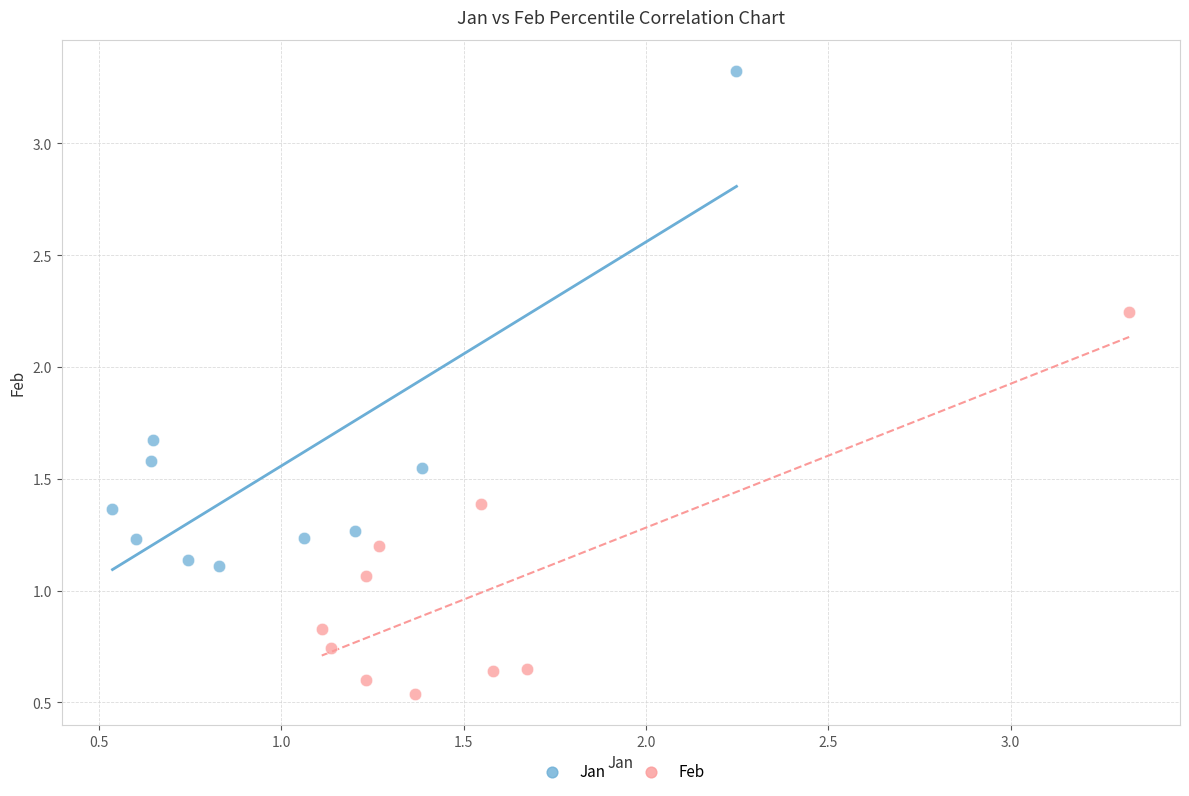

Which series reaches the maximum Y coordinate?

Jan